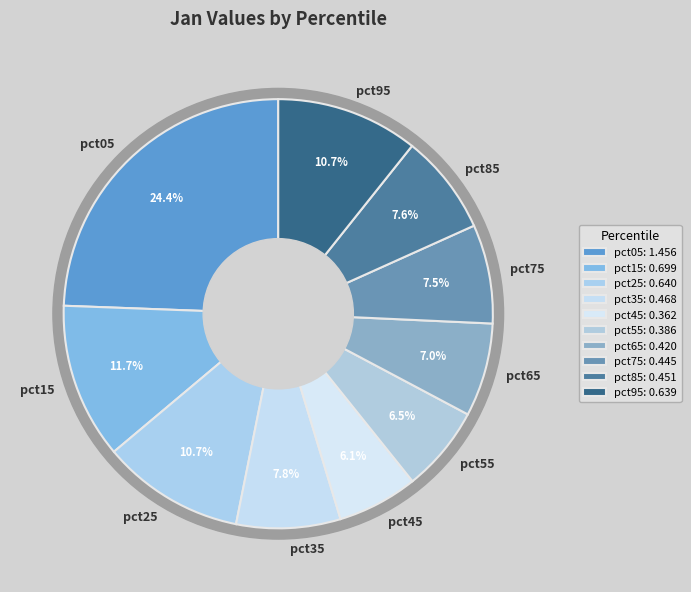

What is the smallest slice in the pie chart?

pct45